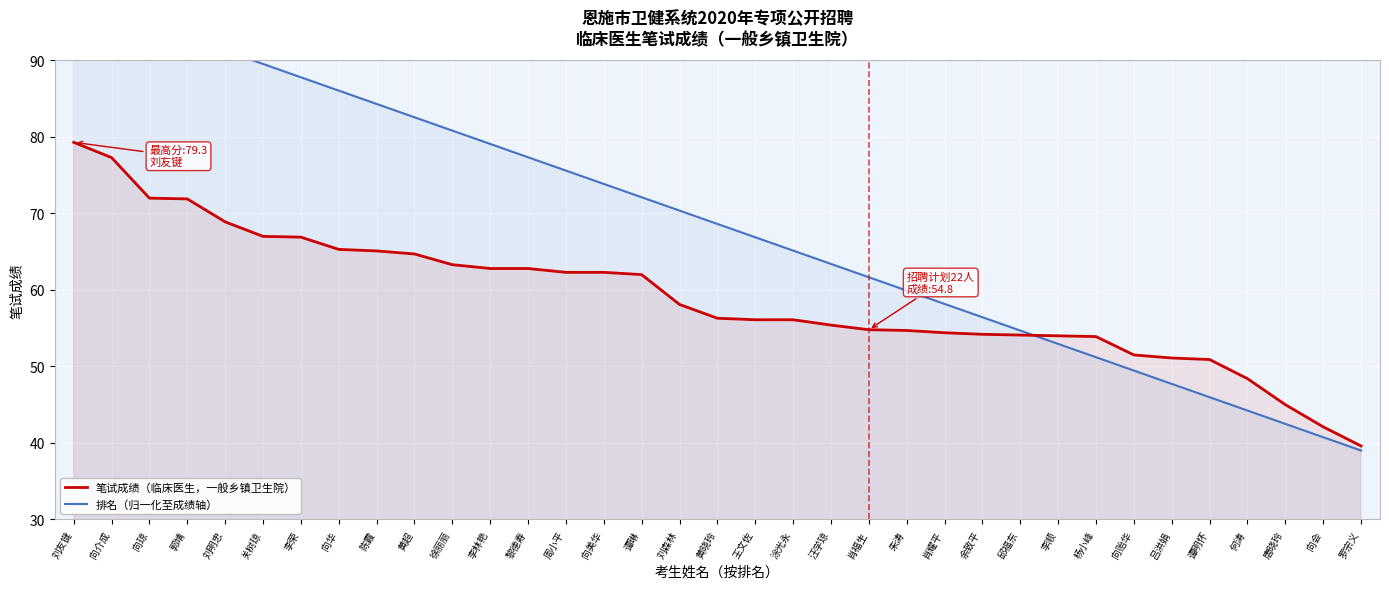

Rank the series by their maximum value, from highest to lowest.

排名（归一化至成绩轴）, 笔试成绩（临床医生，一般乡镇卫生院）